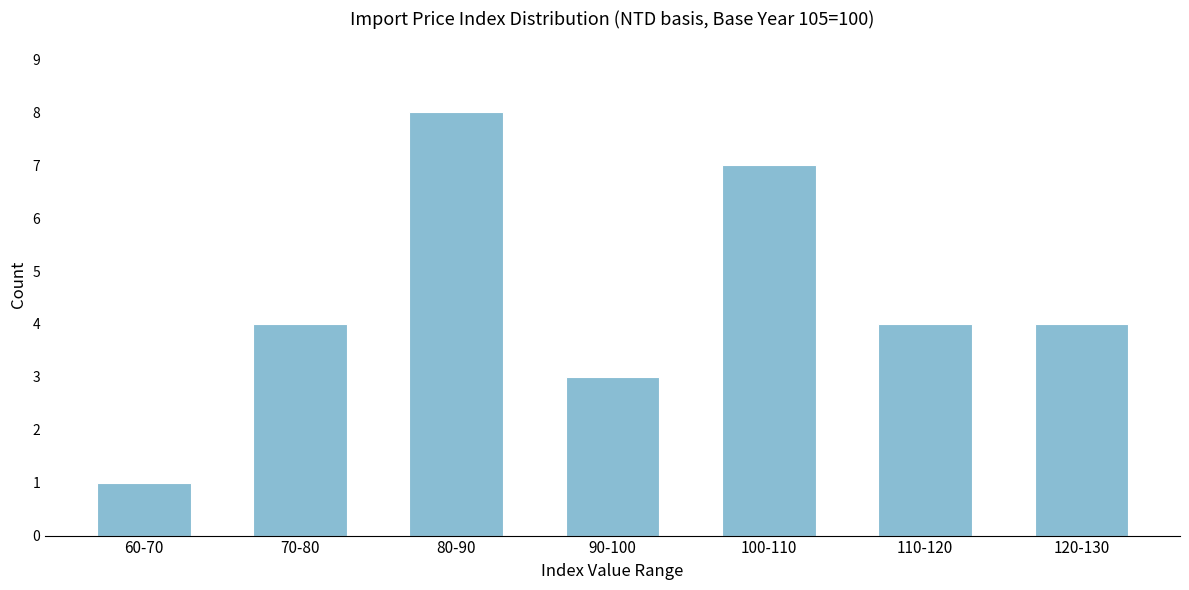

Reading right to left, extract all data points from this chart.

120-130=4	110-120=4	100-110=7	90-100=3	80-90=8	70-80=4	60-70=1